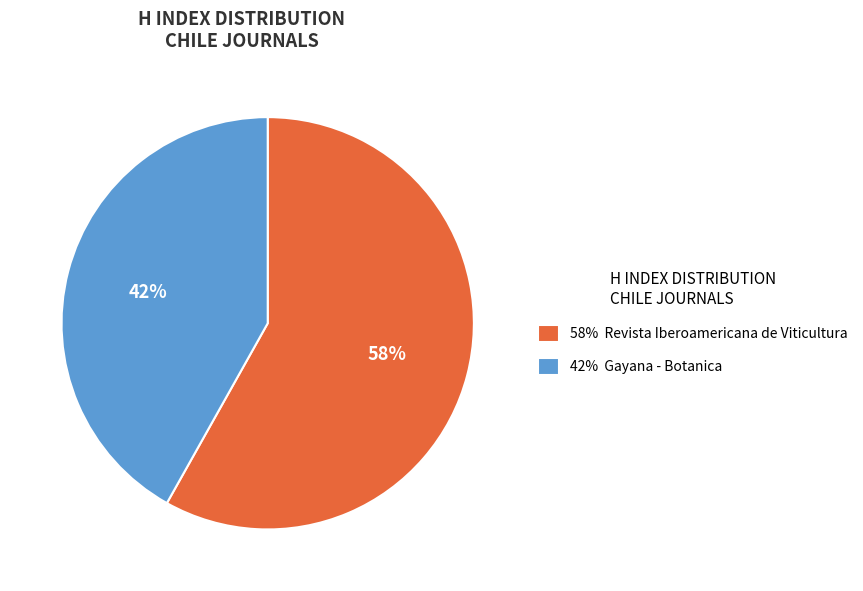

Is it true that 42% Gayana - Botanica is 28% of the pie?

False